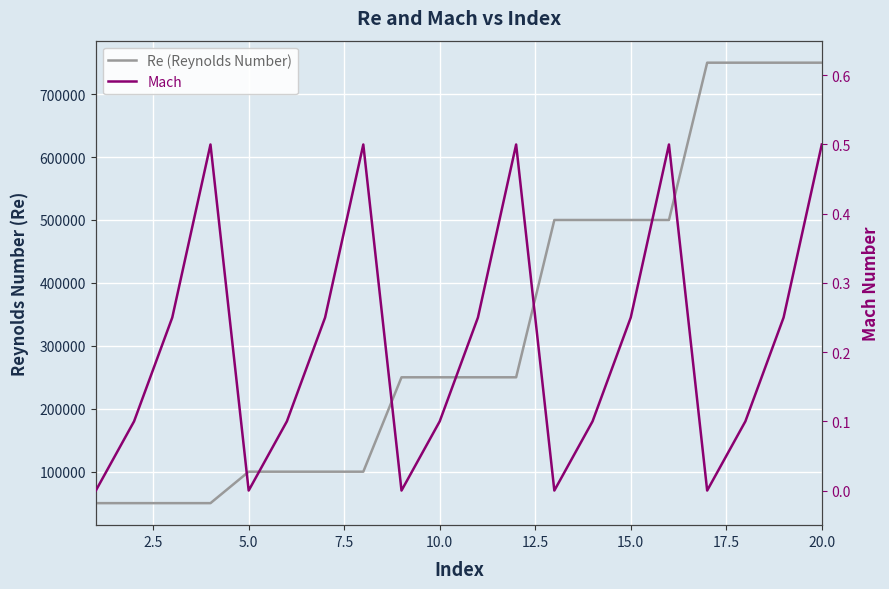

Reading left to right, transcribe all the data shown in this chart.

Re (Reynolds Number): 50000.0	50000.0	50000.0	50000.0	100000.0	100000.0	100000.0	100000.0	250000.0	250000.0	250000.0	250000.0	500000.0	500000.0	500000.0	500000.0	750000.0	750000.0	750000.0	750000.0
Mach: 0.0	0.1	0.2	0.5	0.0	0.1	0.2	0.5	0.0	0.1	0.2	0.5	0.0	0.1	0.2	0.5	0.0	0.1	0.2	0.5